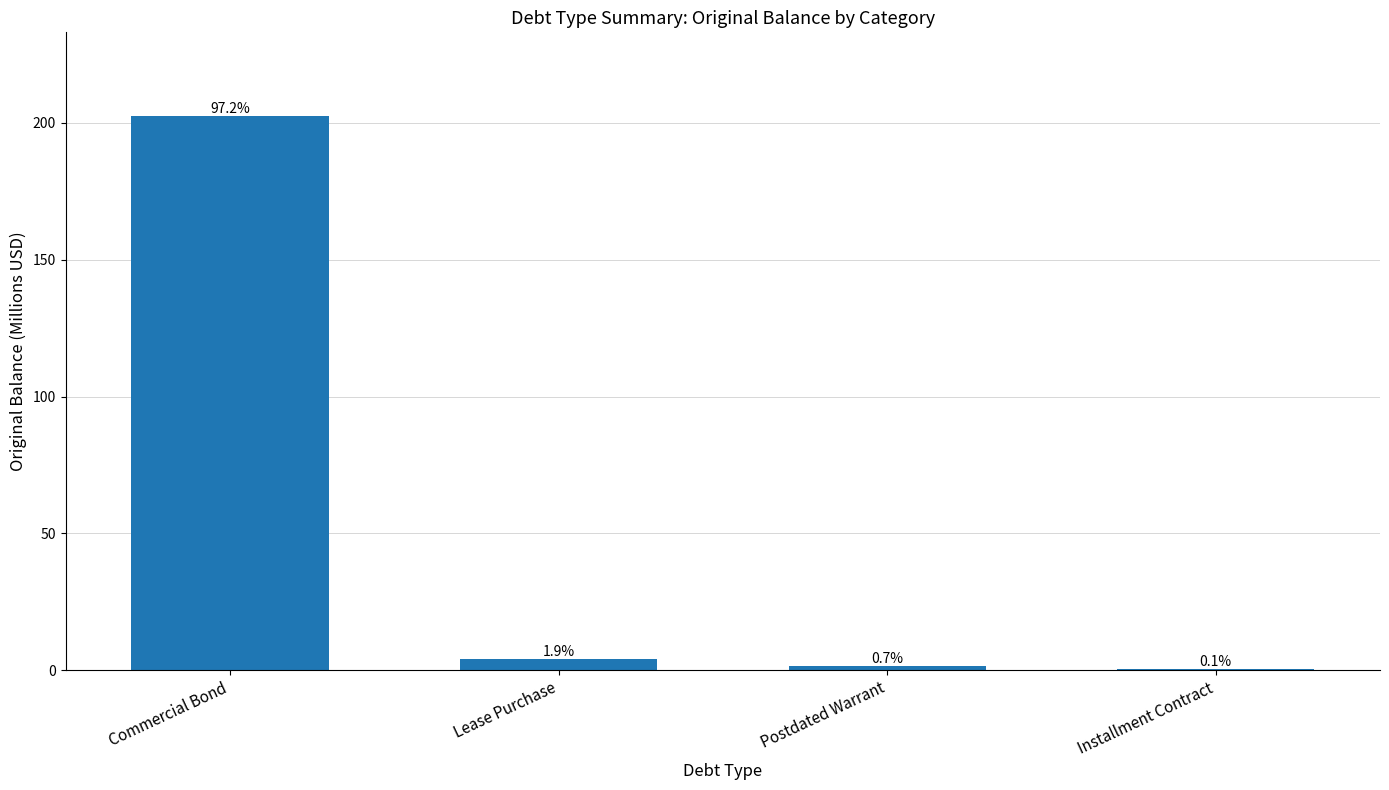

What is the minimum value shown in the chart?

0.3